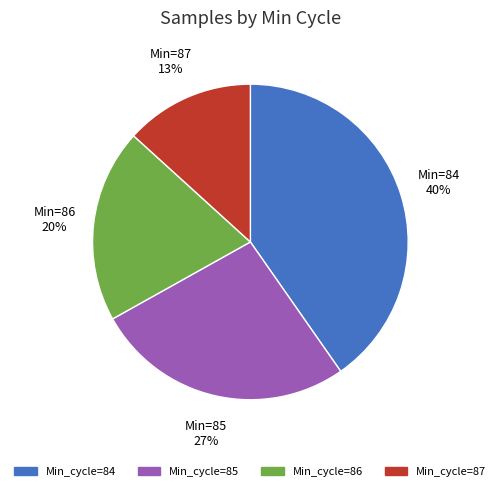

To the nearest percent, what is the average slice percentage?

25%